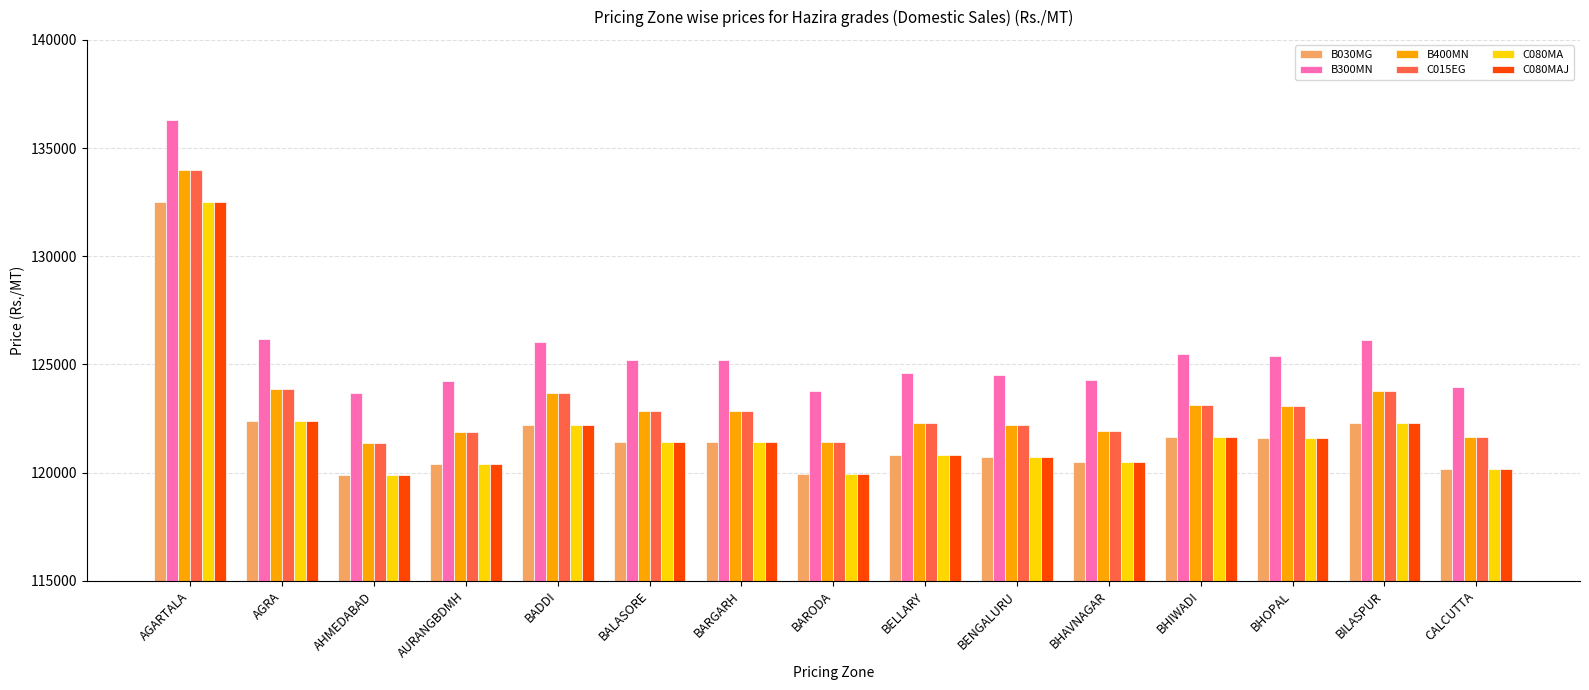

Is it true that B400MN equals 123078 at BHOPAL?

True